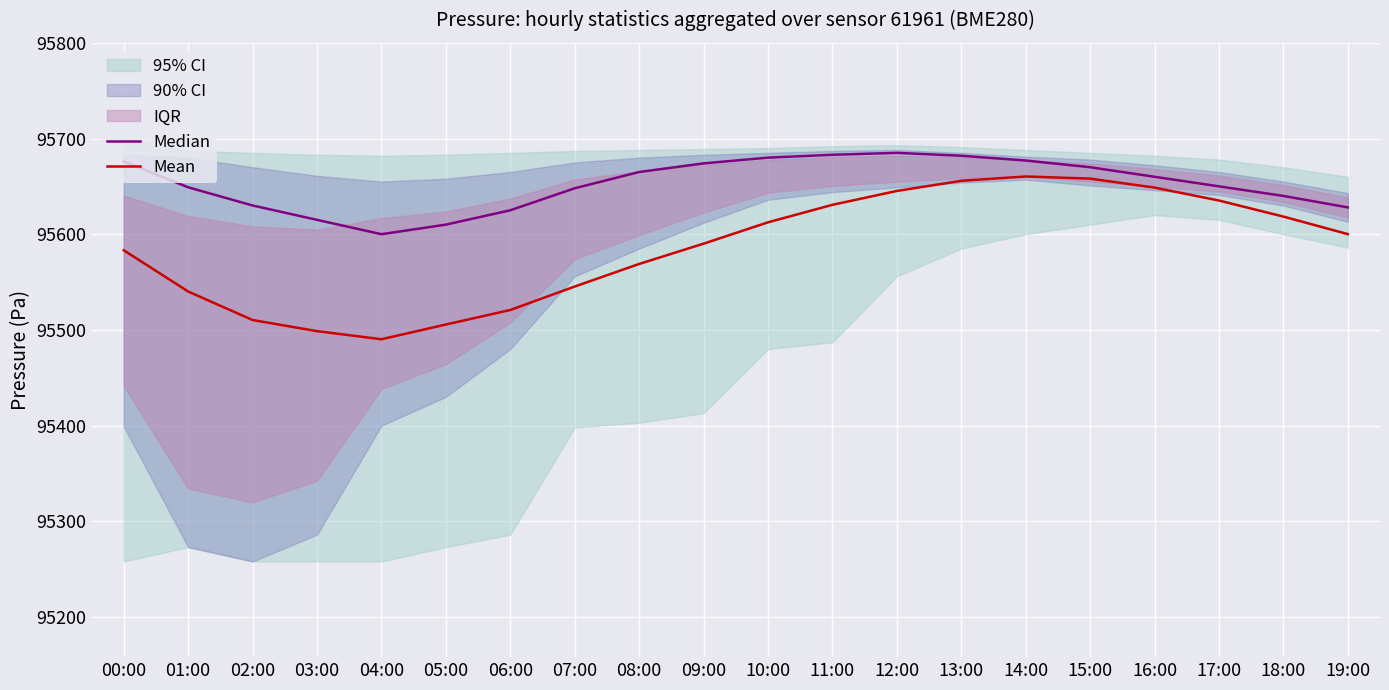

True or false: Mean and Median cross at least once.

False